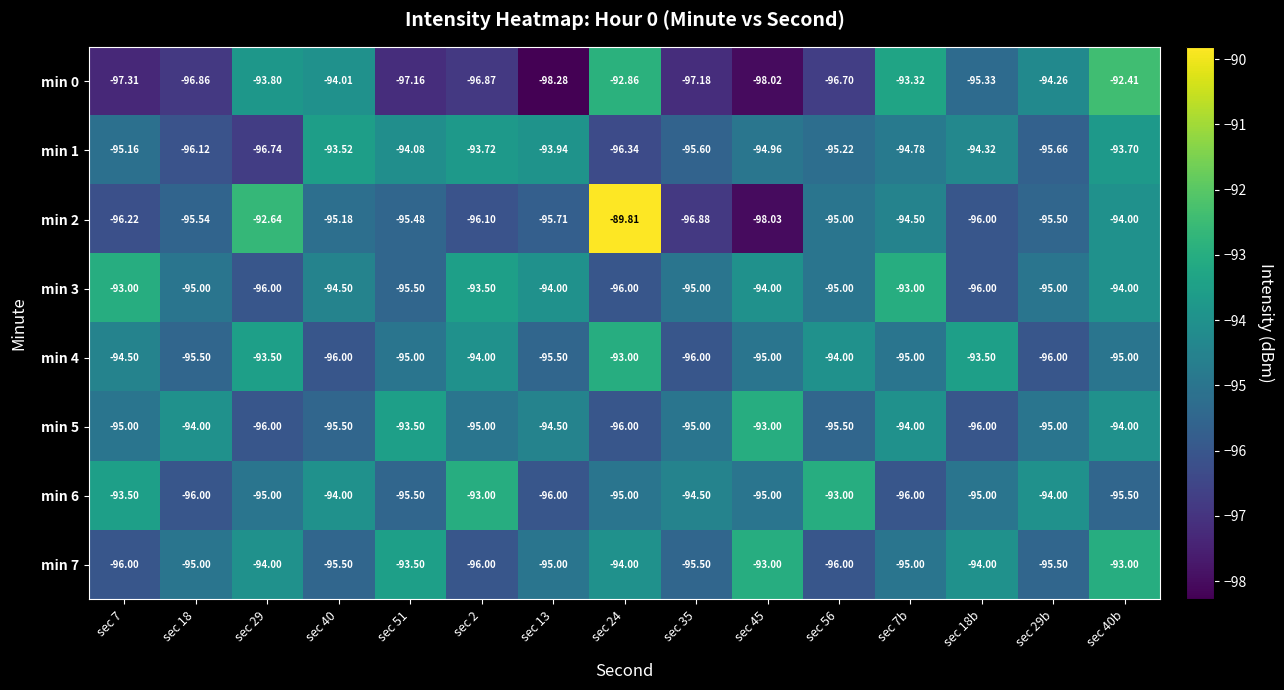

Is the value of min 6 at sec 35 greater than the value of min 1 at sec 56?

Yes